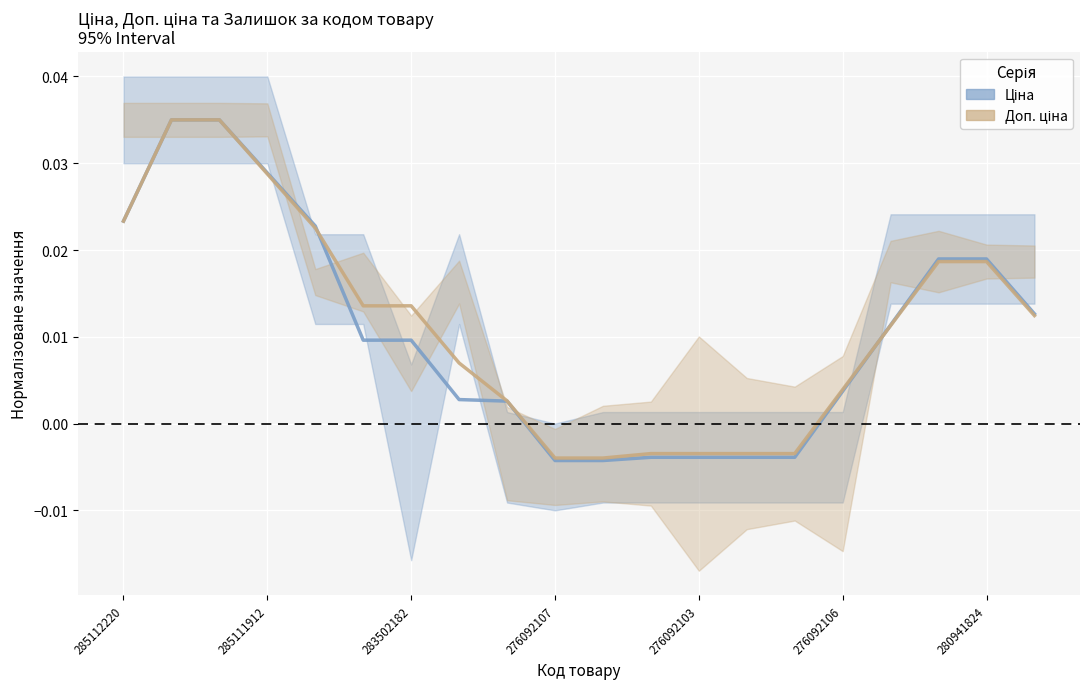

Rank the series by their average value, from lowest to highest.

Ціна (лінія), Доп. ціна (лінія)